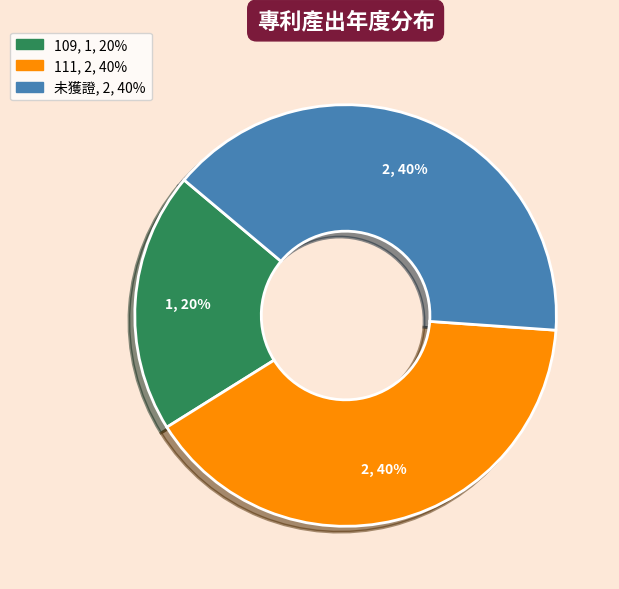

Which slice is the smallest?

109